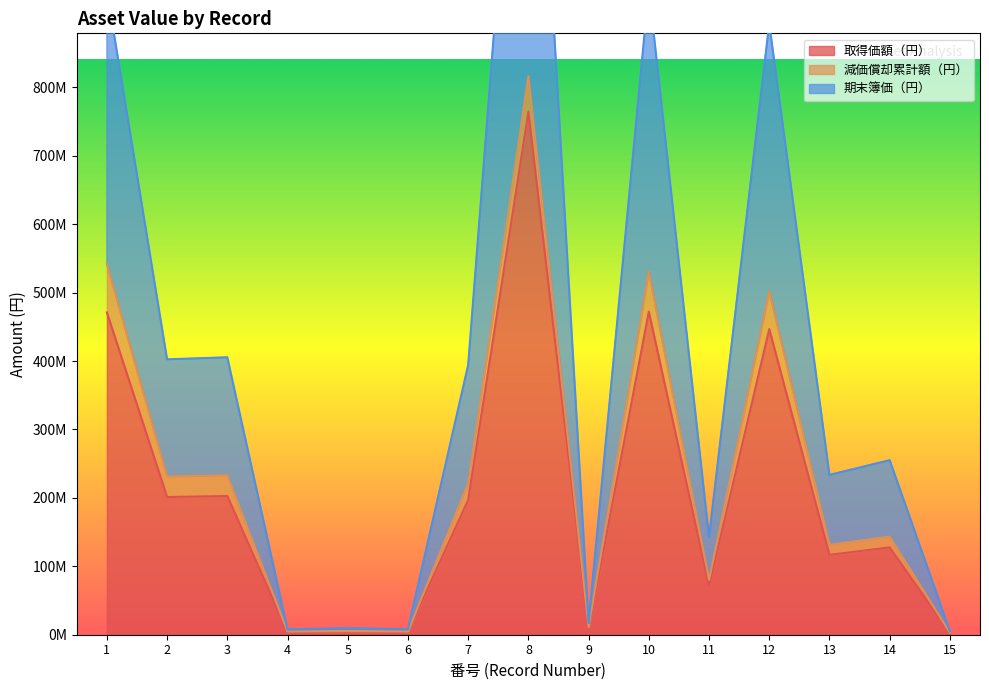

At which label is 取得価額（円） closest to 383491000?

12